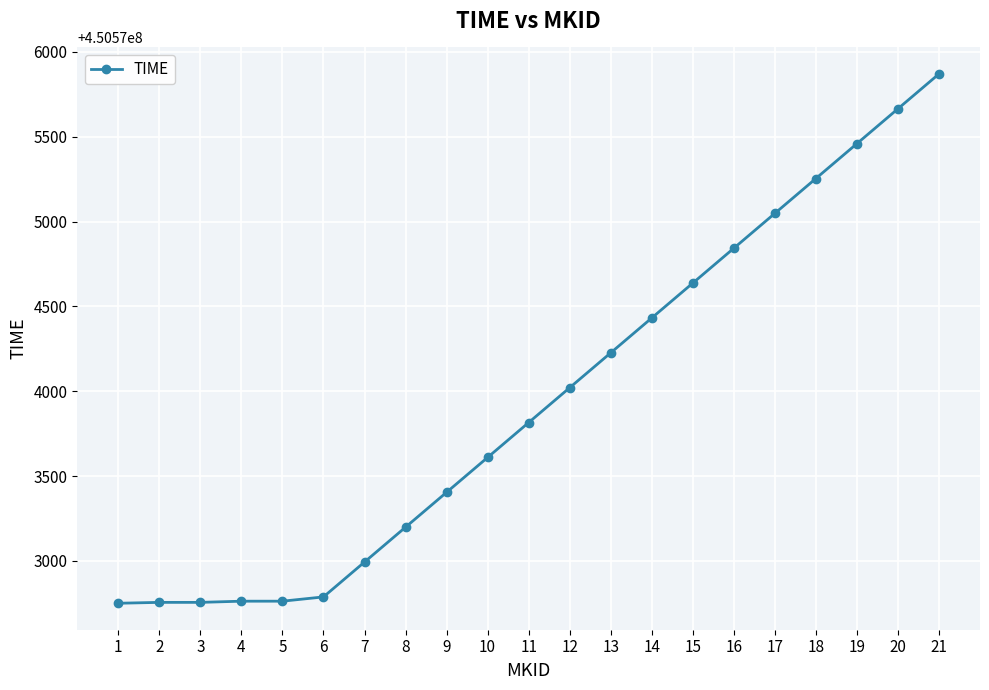

What is the sum of the values at 2 and 20?

901148420.2